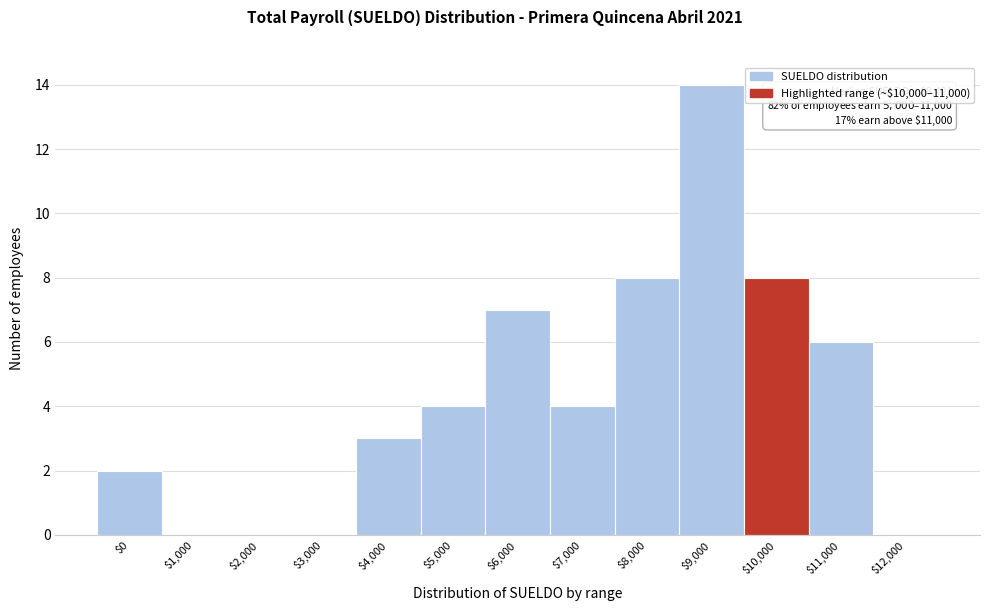

Which label corresponds to the largest value in the chart?

$9,000